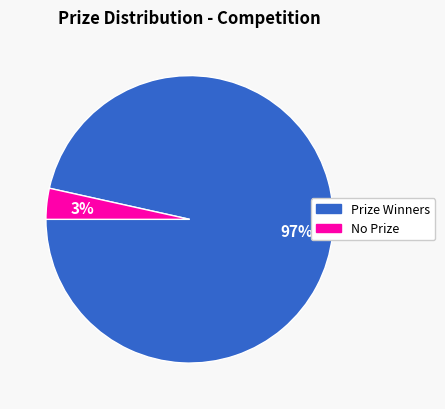

How many segments does this pie chart have?

2